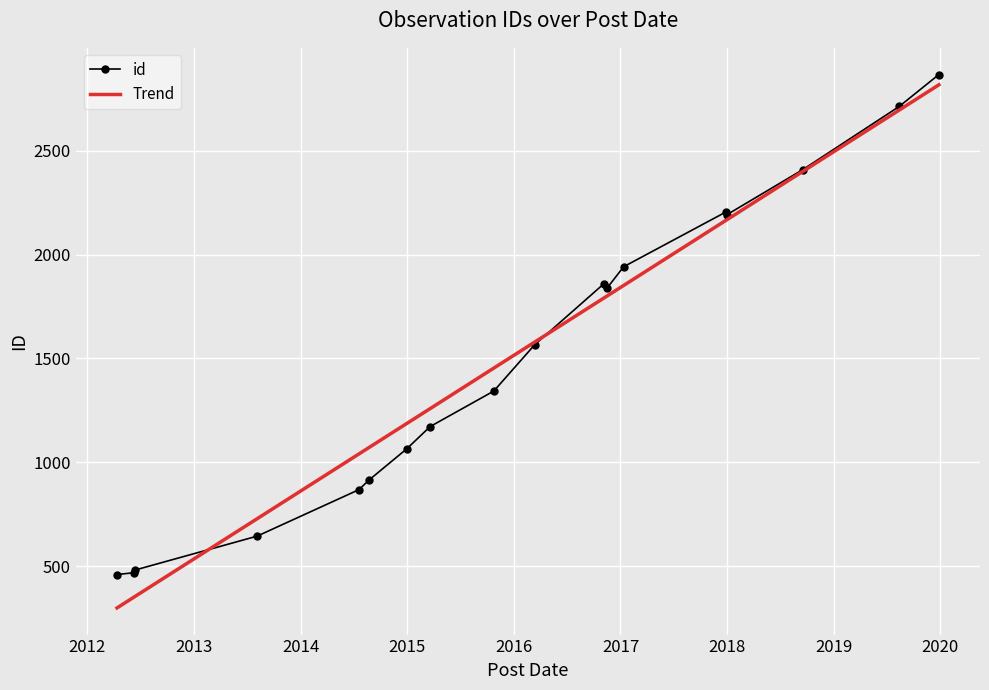

What is the maximum value for Trend?

2818.4